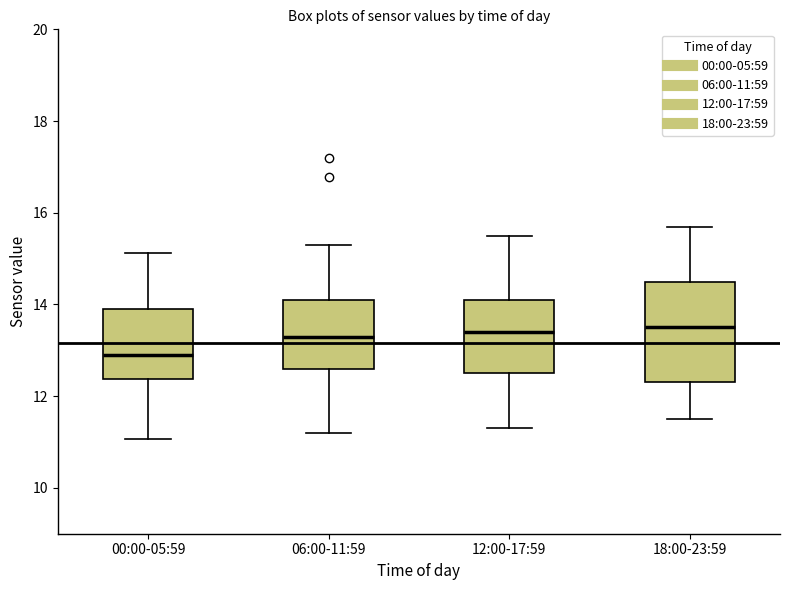

Where does the upper whisker of the box for 12:00-17:59 end on the y-axis? The values are not printed on the chart, so give them approximately, as read against the axis.

15.6